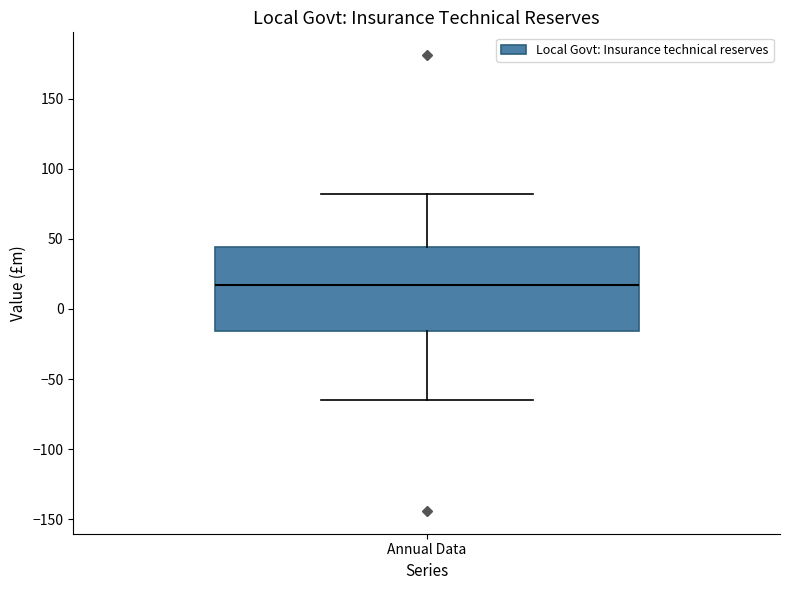

Read this box plot against the y-axis: the position of the median line, the range covered by the box, and the ends of both whiskers. The values are not printed on the chart, so give them approximately, as read against the axis.

median 15, box -15 to 45, whiskers -65 to 80